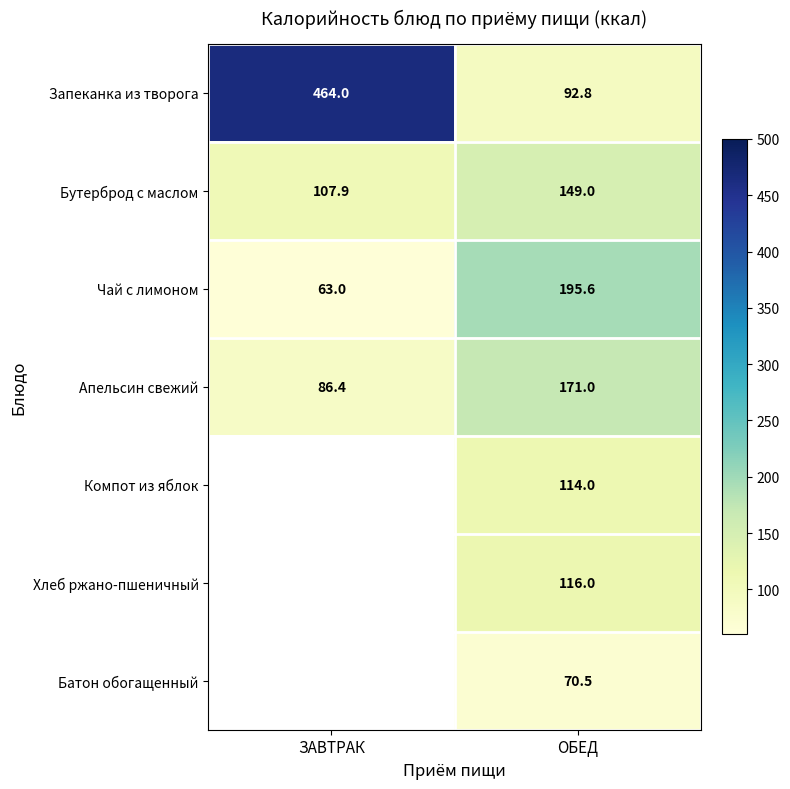

True or false: Компот из яблок has a value of 70.9 at ОБЕД.

False